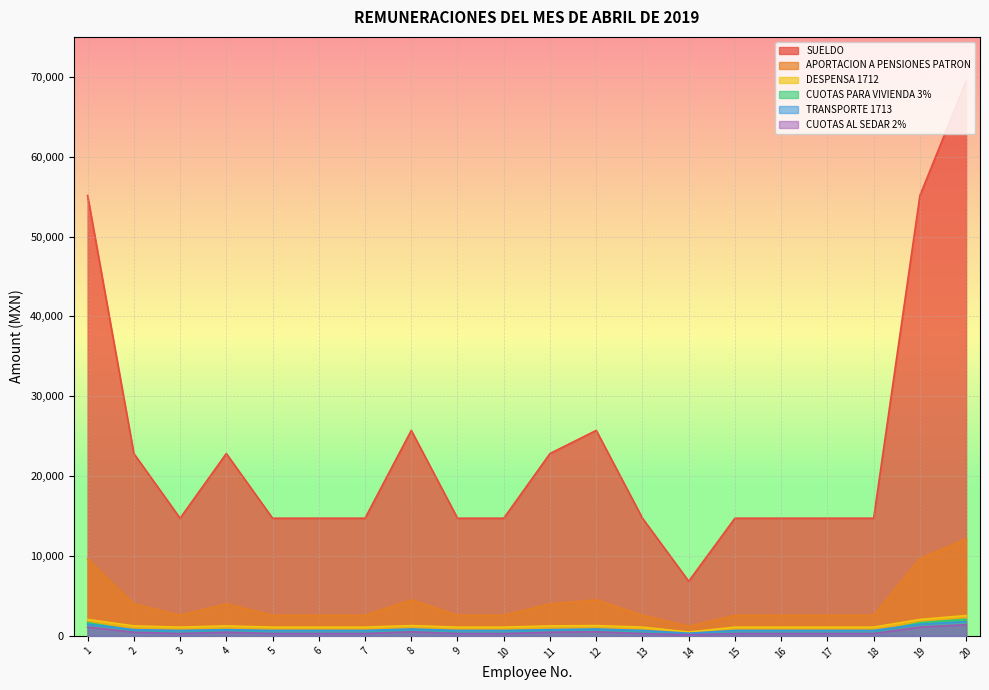

What is the smallest value displayed?

136.9